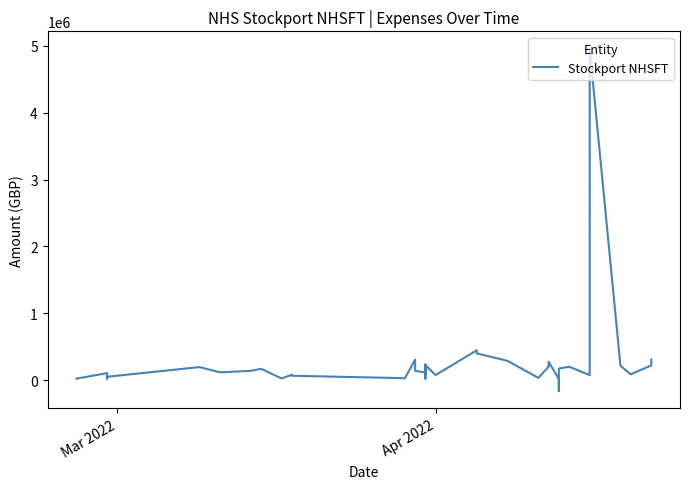

The chart shows a value of 8857511.1 at 35. True or false?

False